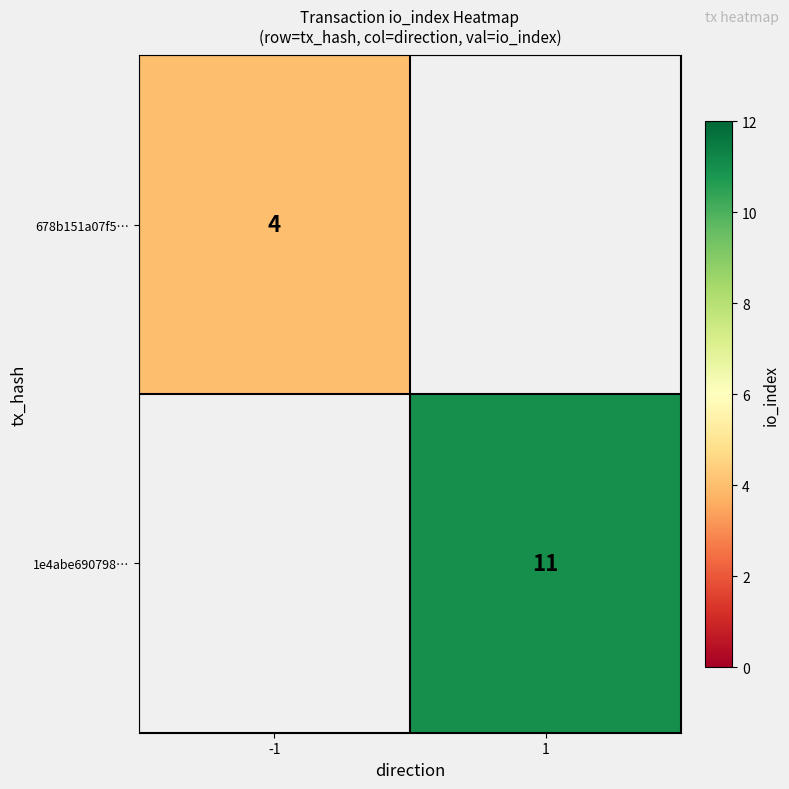

True or false: 678b151a07f5… has a value of 7 at -1.

False